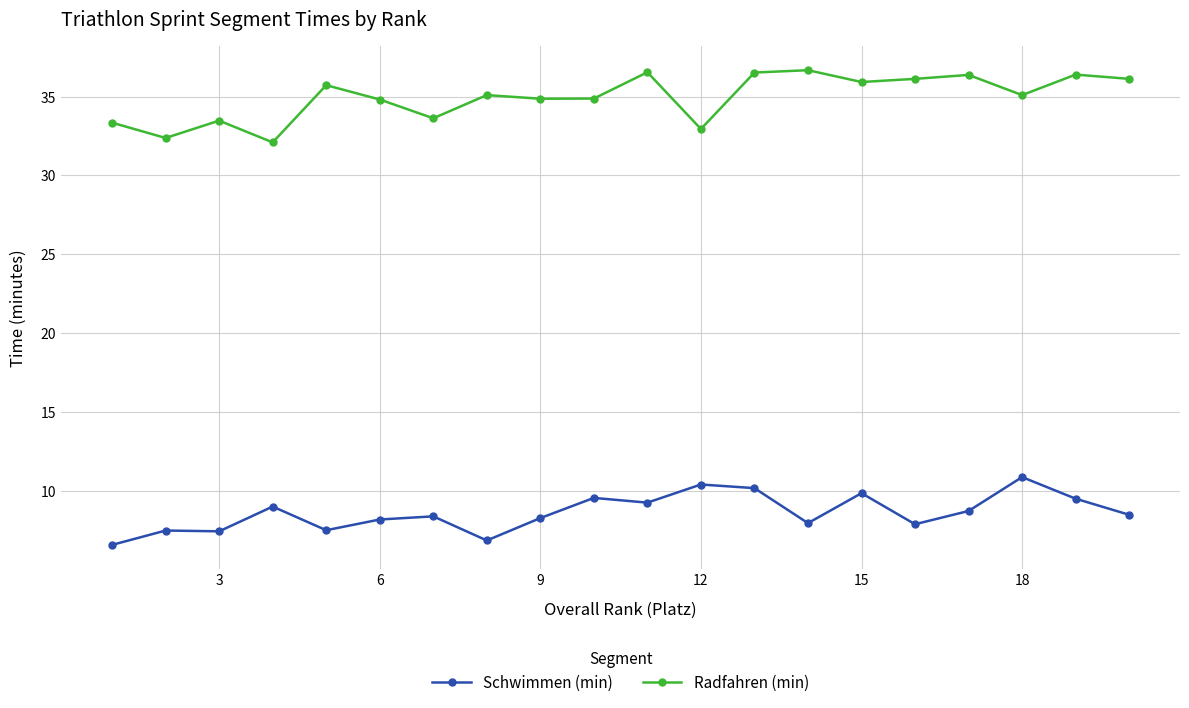

At how many categories does at least one series exceed 24?

20